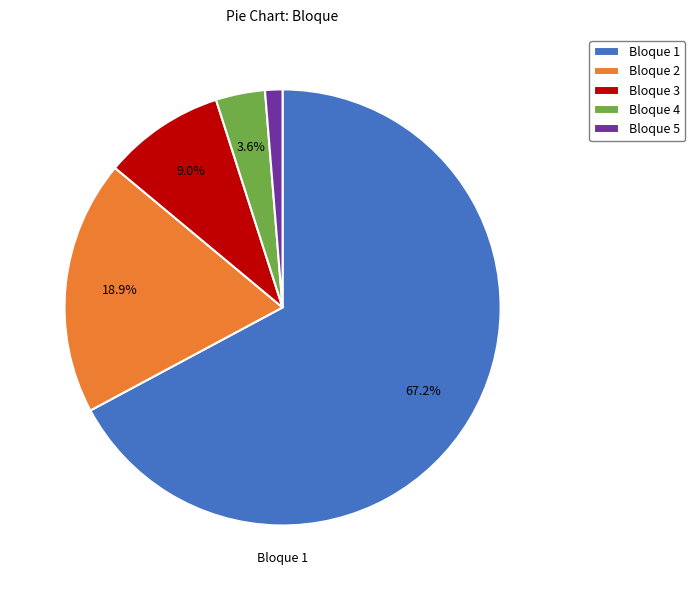

What percentage is NOT represented by Bloque 2?

81.1%